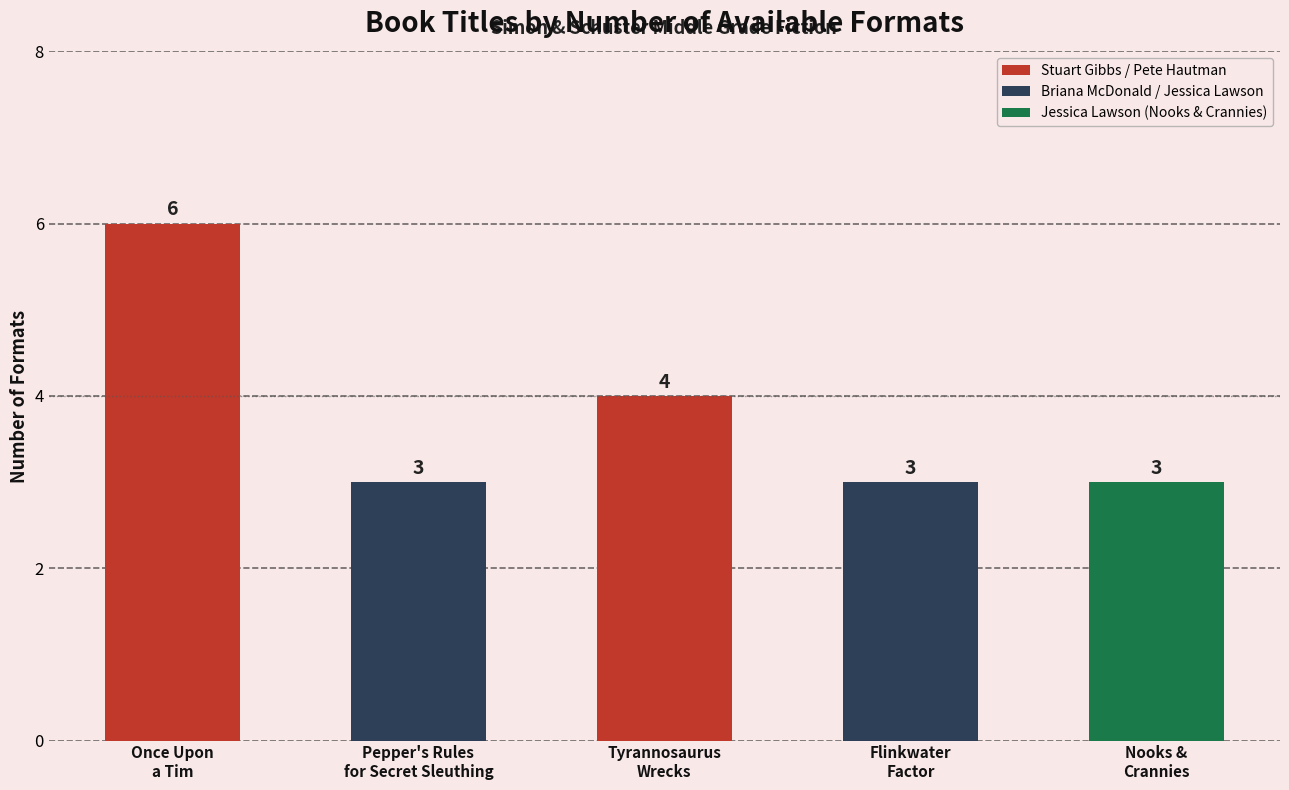

Reading left to right, list all the values displayed in this chart.

Once Upon
a Tim=6	Pepper's Rules
for Secret Sleuthing=3	Tyrannosaurus
Wrecks=4	Flinkwater
Factor=3	Nooks &
Crannies=3